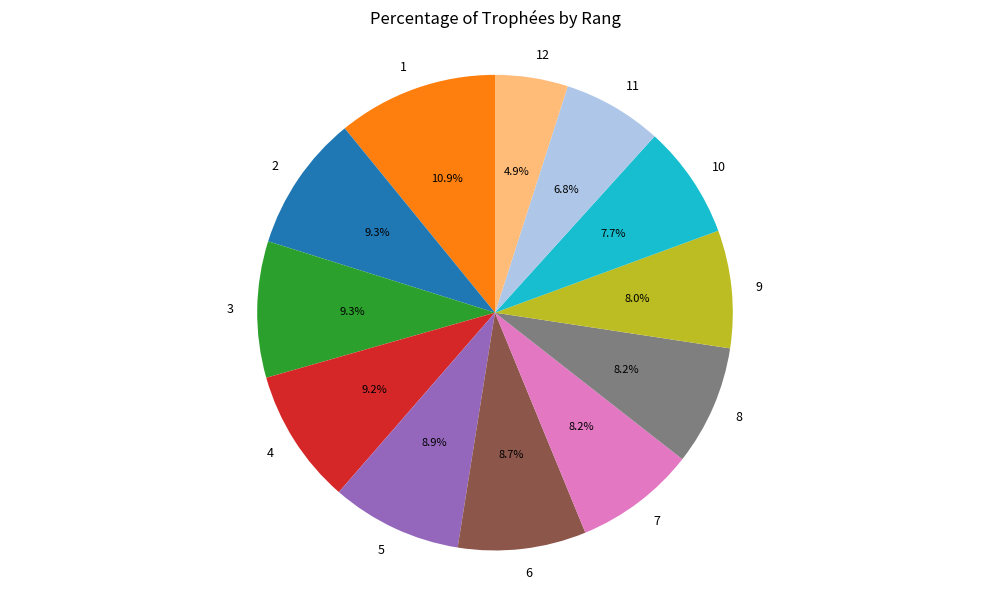

Is there a majority slice in this chart?

No